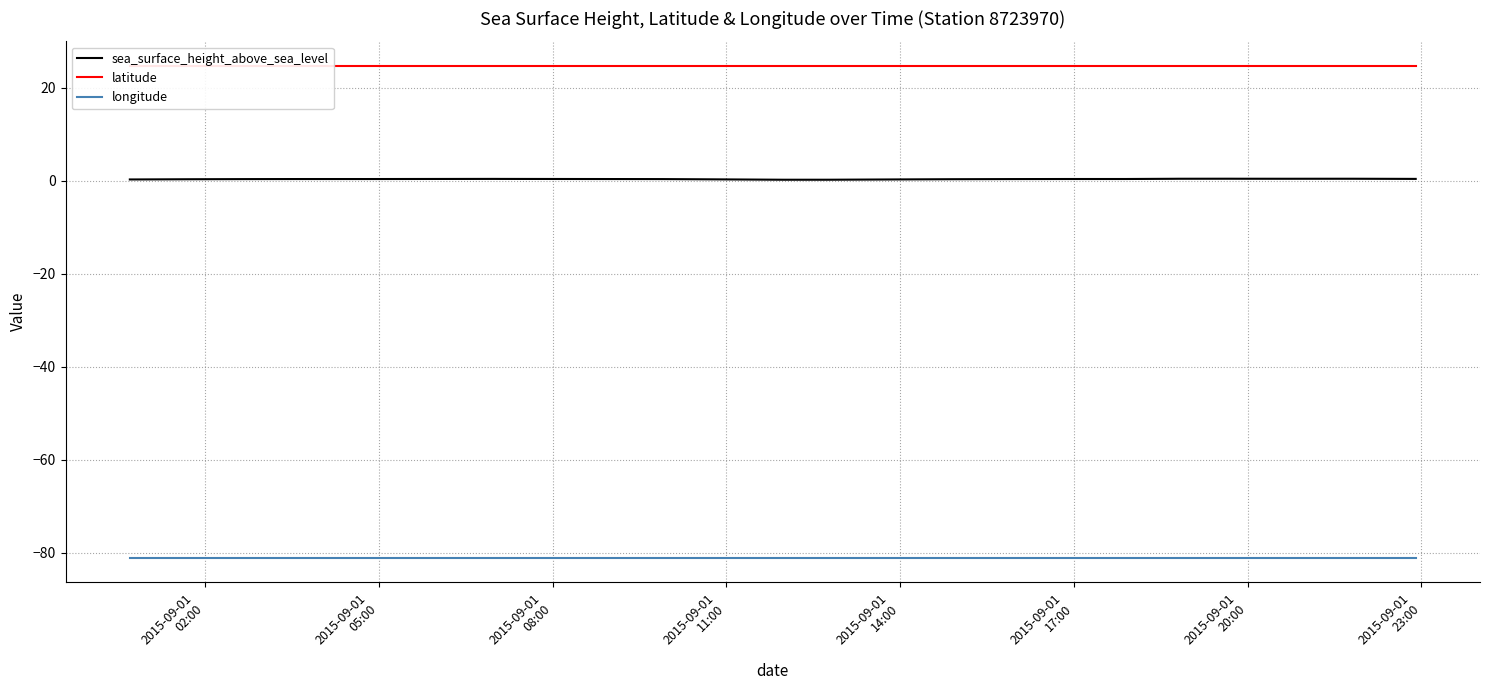

What is the maximum value for longitude?

-81.1